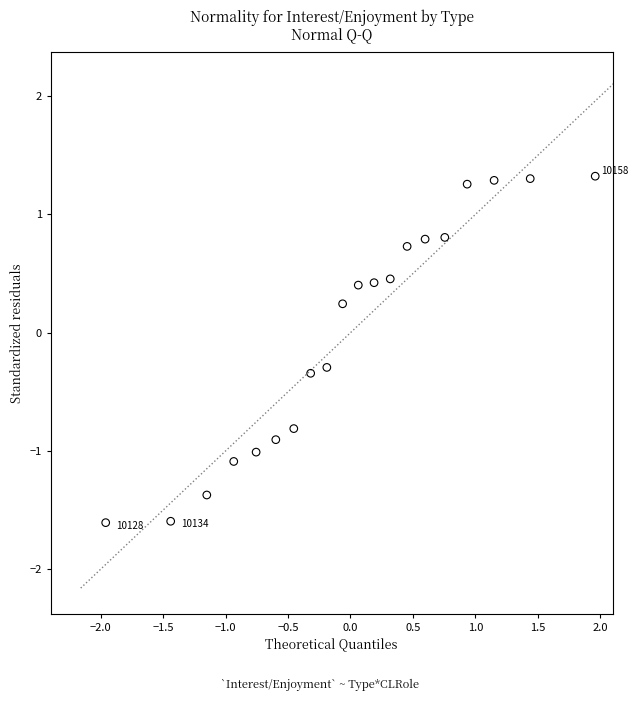

What is the range of X values (max minus min)?

3.9